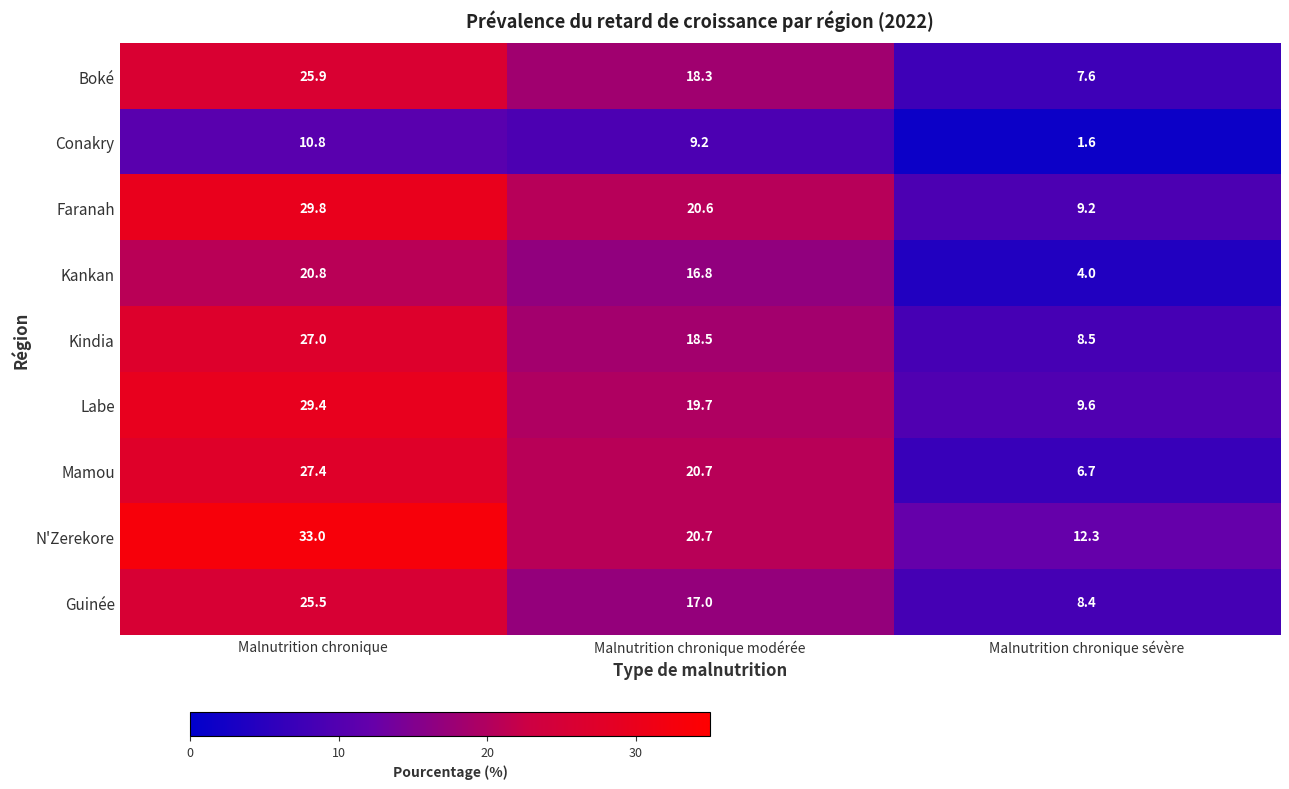

At how many categories does at least one series exceed 17?

2